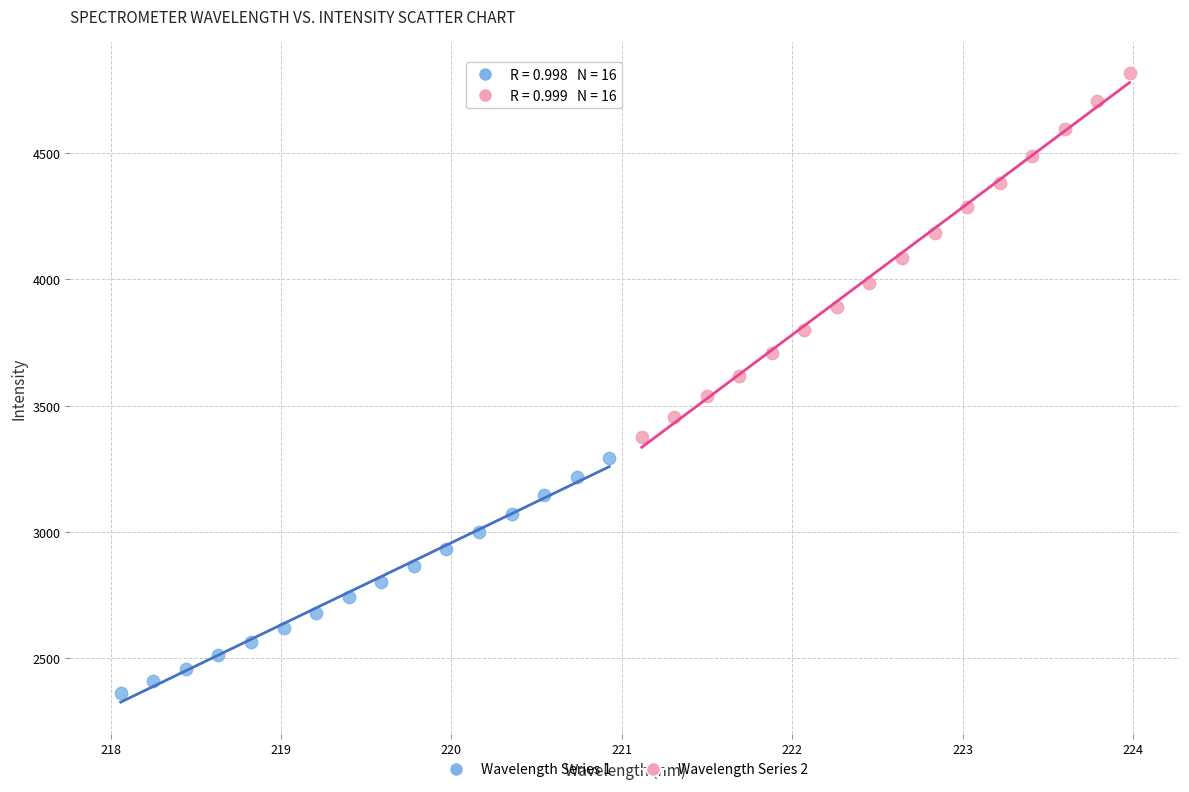

Which series contains the lowest Y value?

Wavelength Series 1